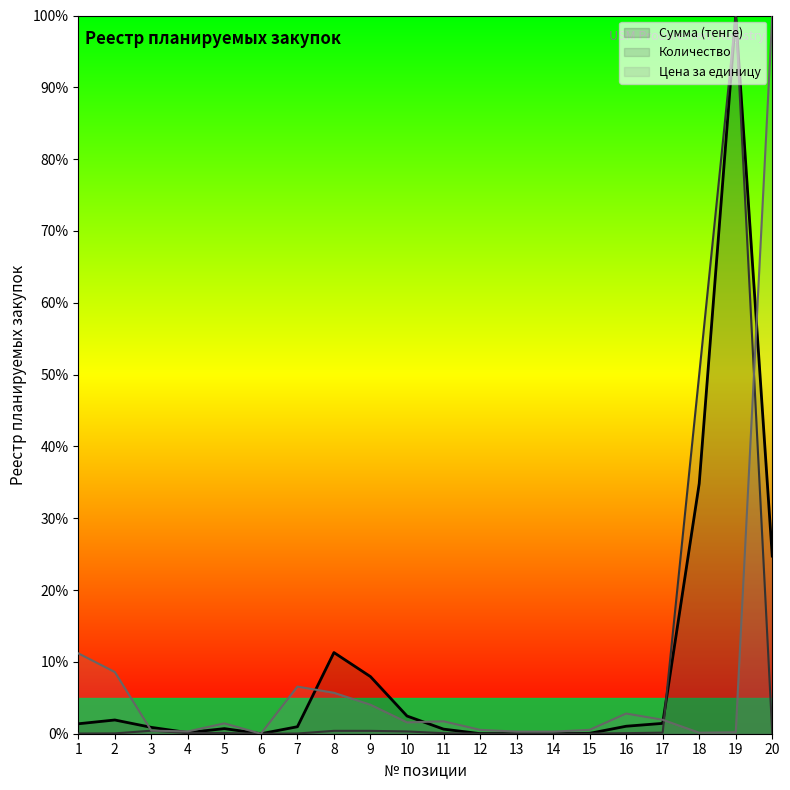

How many categories are shown in the chart?

20